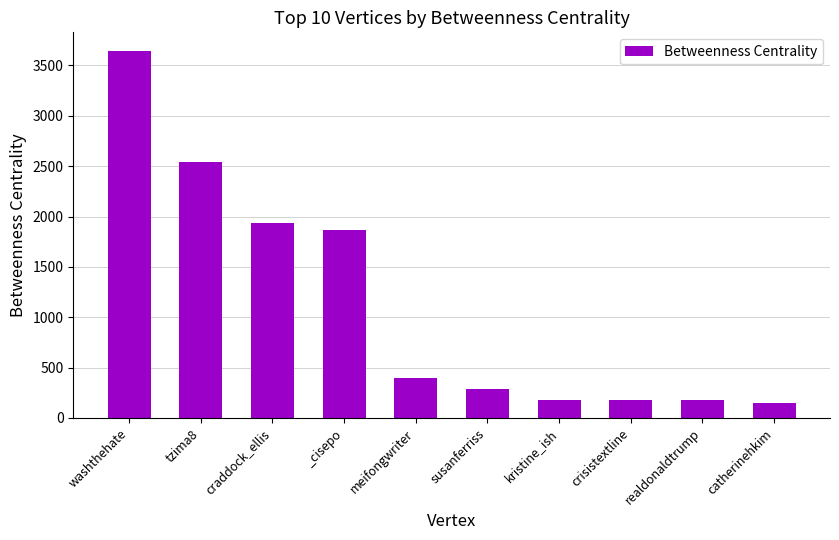

What is the maximum value shown in the chart?

3646.3